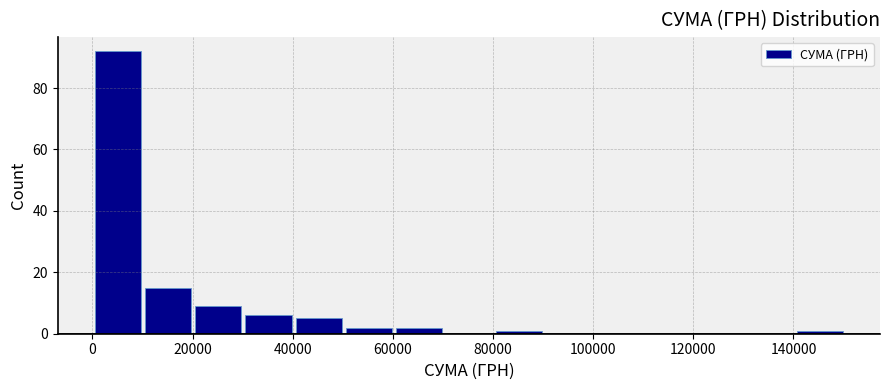

What is the height of the bar covering 50000 to 60000 on the x-axis? Neither the bar edges nor the heights are printed on the chart, so give them approximately, as read against the axes.

2